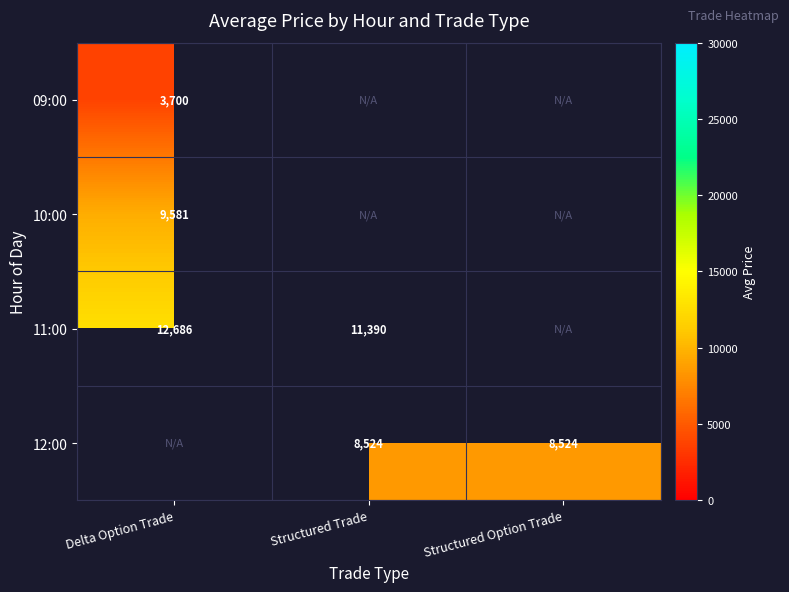

Count the number of categories in the chart.

3